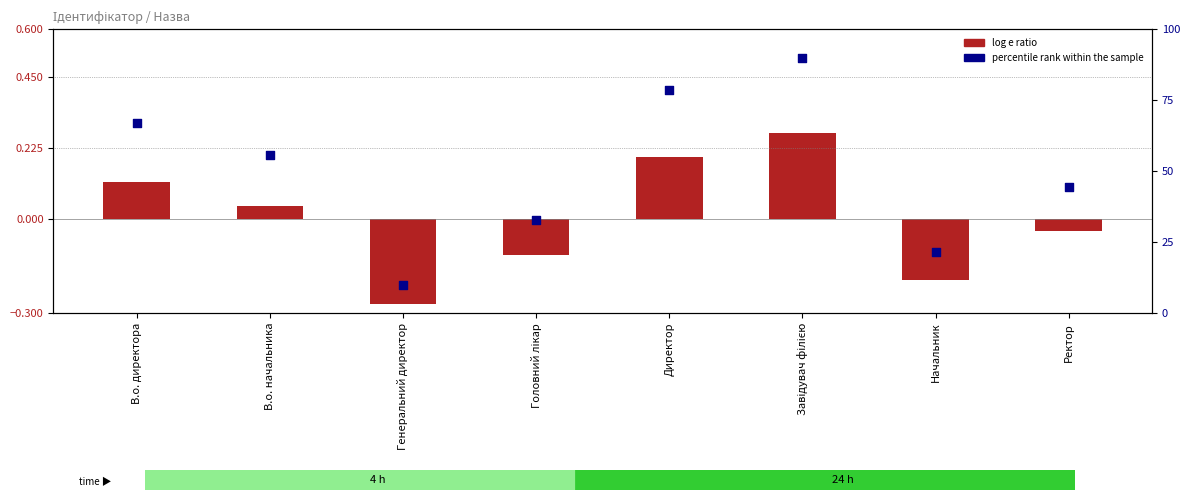

Is the value of percentile rank within the sample at Генеральний директор greater than the value of log e ratio at Директор?

Yes